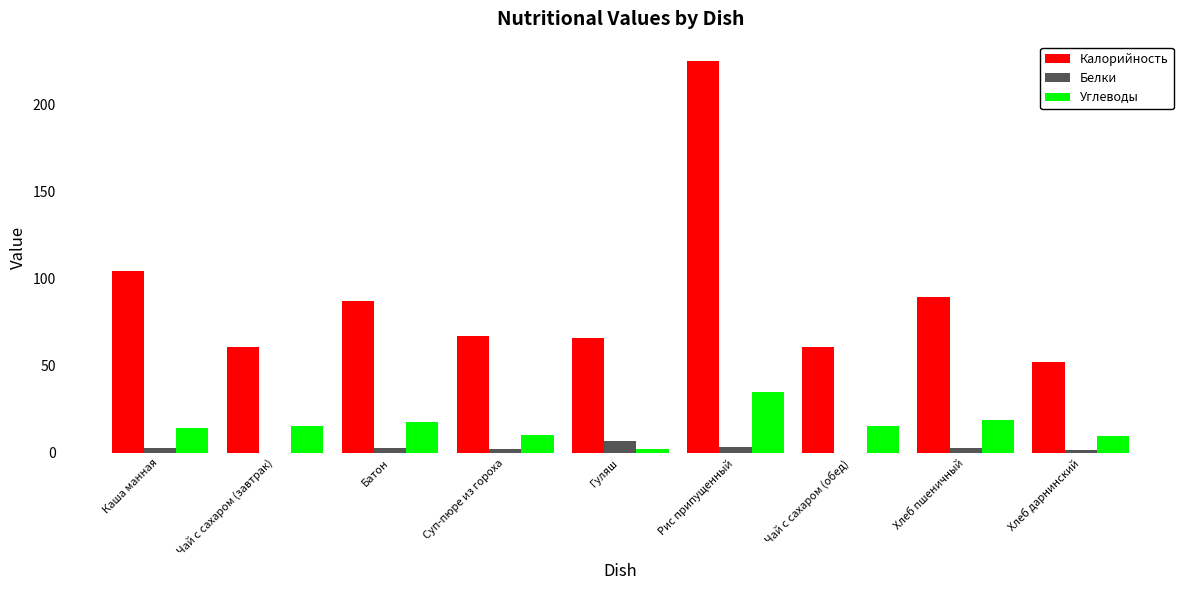

What is the maximum value shown in the chart?

225.0